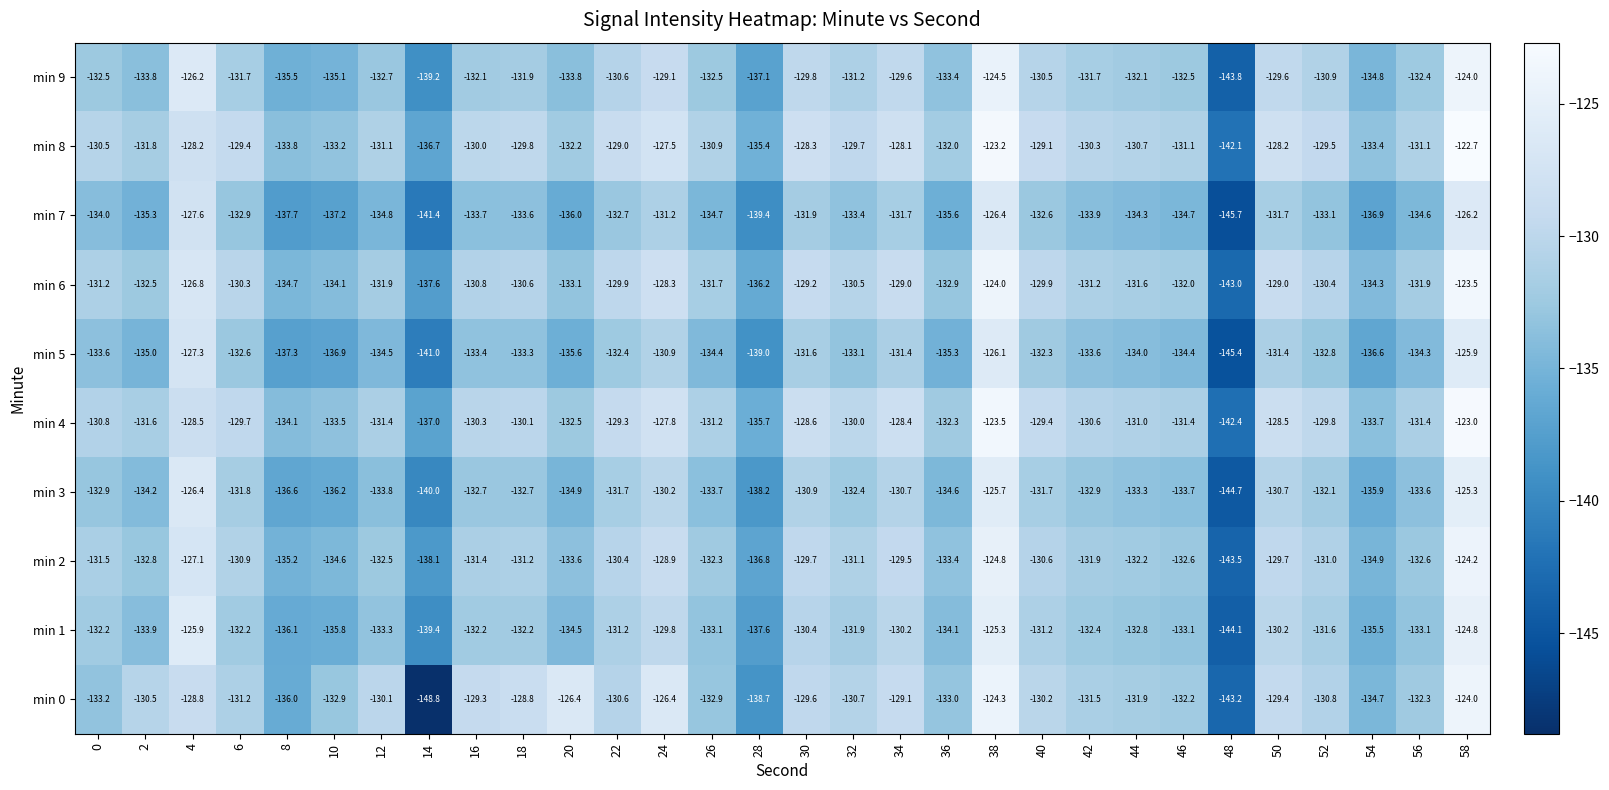

What is the approximate value of min 9 at 32?

-131.2